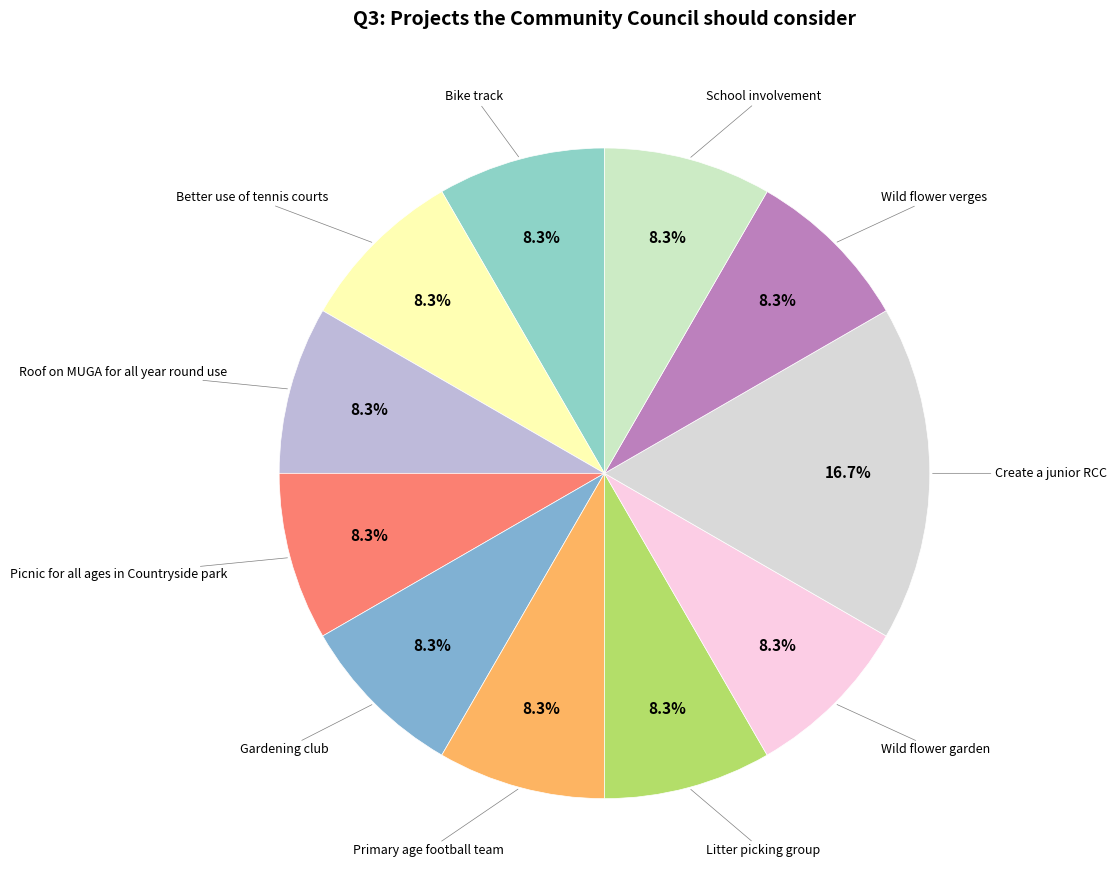

What is the largest slice in the pie chart?

Create a junior RCC